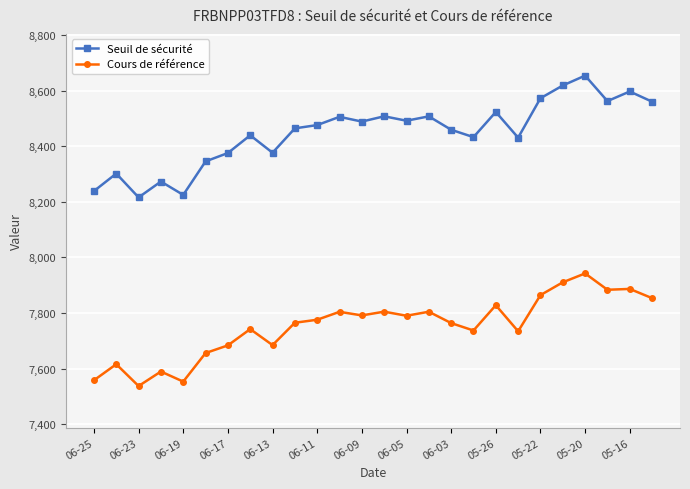

Does the chart display data point markers on the line(s)?

Yes